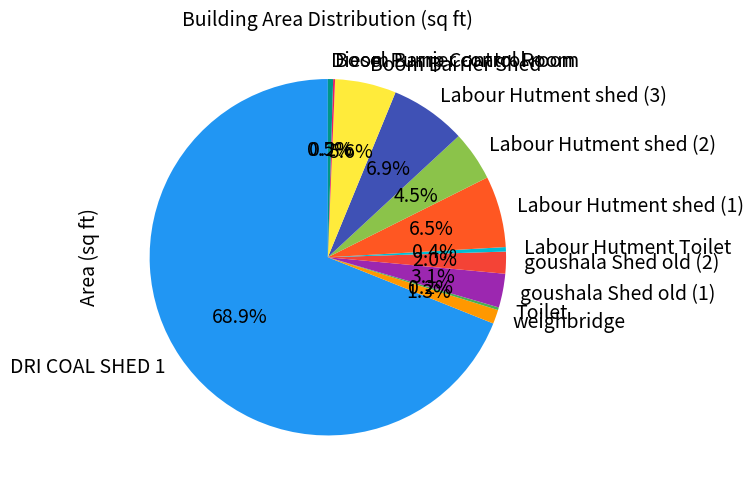

Is there a majority slice in this chart?

Yes